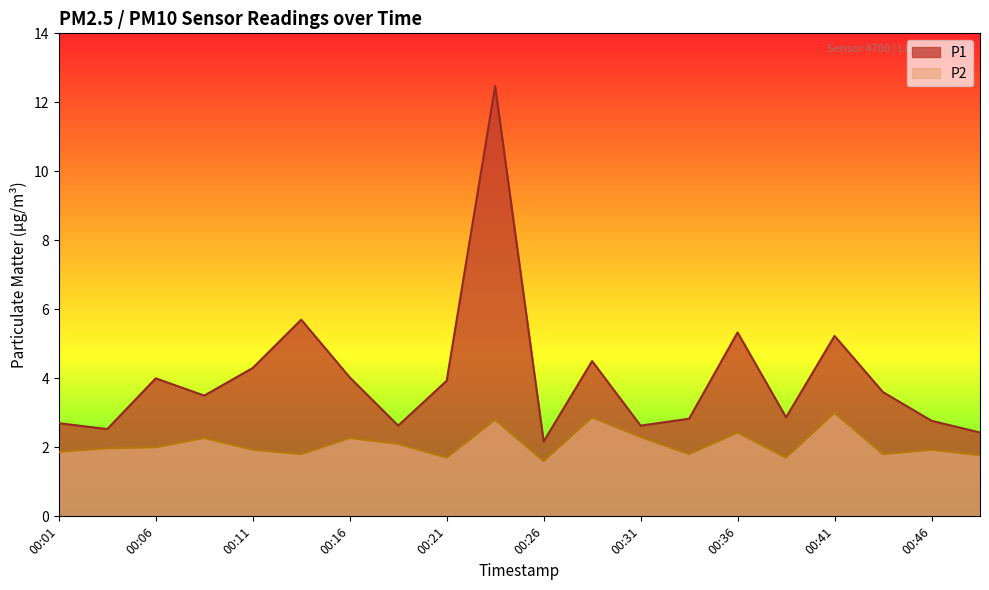

Reading left to right, what are all the values shown in this chart?

P1: 2.7	2.5	4.0	3.5	4.3	5.7	4.0	2.6	3.9	12.5	2.2	4.5	2.6	2.8	5.3	2.9	5.2	3.6	2.8	2.4
P2: 1.9	2.0	2.0	2.3	1.9	1.8	2.3	2.1	1.7	2.8	1.6	2.9	2.3	1.8	2.4	1.7	3.0	1.8	1.9	1.8